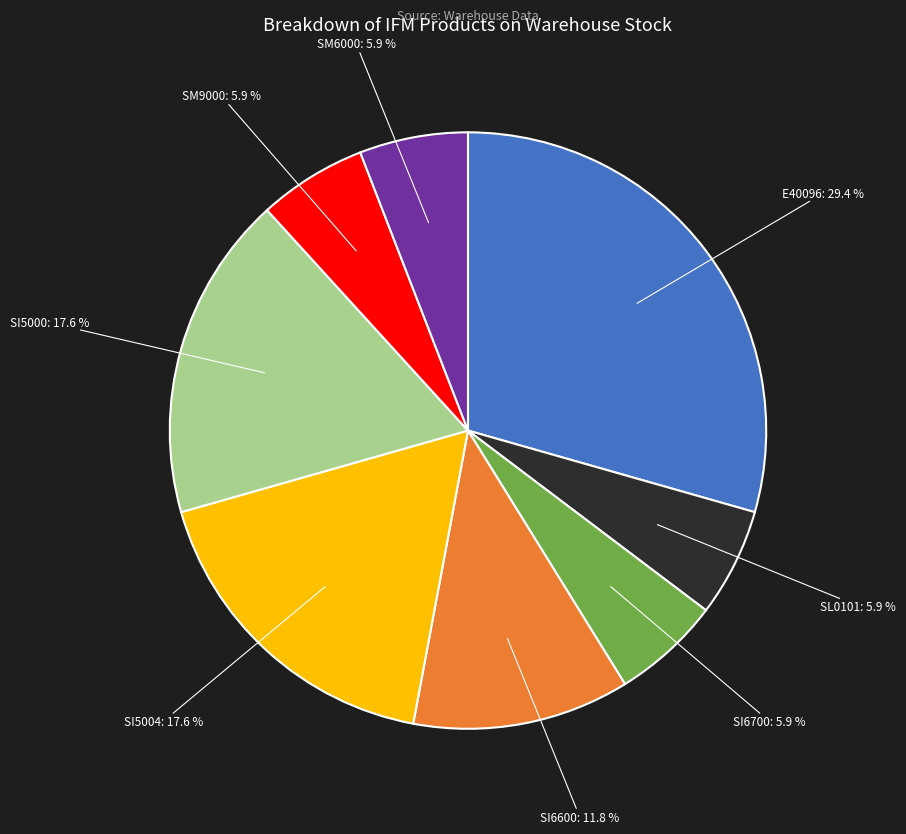

Is there any slice that represents more than half of the pie?

No